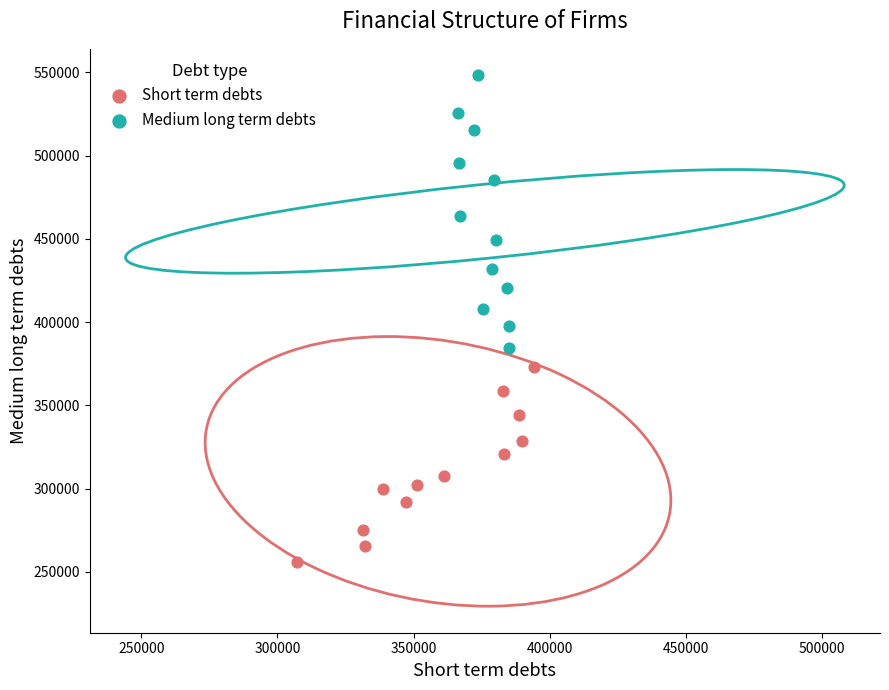

Which series reaches the maximum Y coordinate?

Medium long term debts